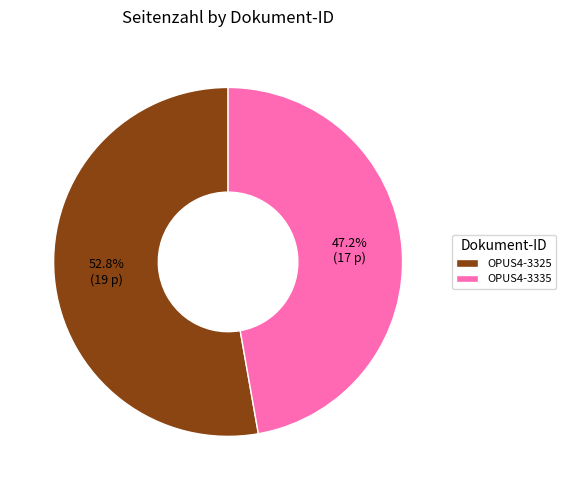

Which has a higher value, OPUS4-3335 or OPUS4-3325?

OPUS4-3325